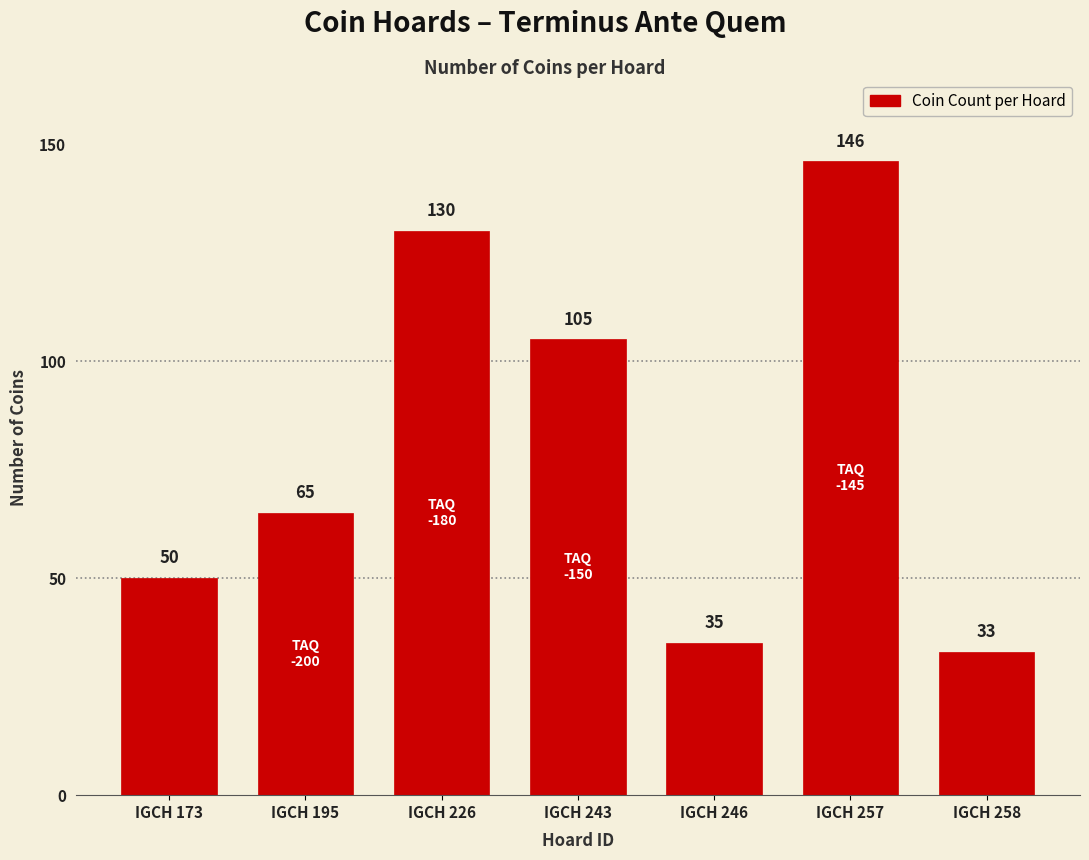

Rank the categories by value from lowest to highest.

IGCH 258, IGCH 246, IGCH 173, IGCH 195, IGCH 243, IGCH 226, IGCH 257